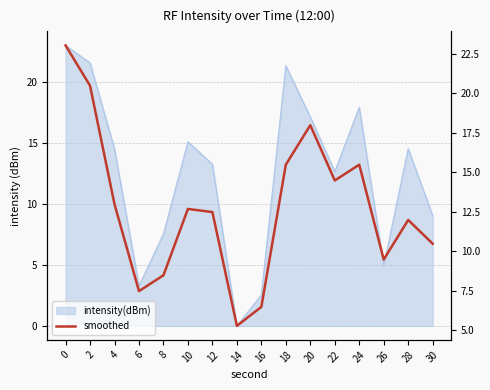

What is the sum of all values?

204.5